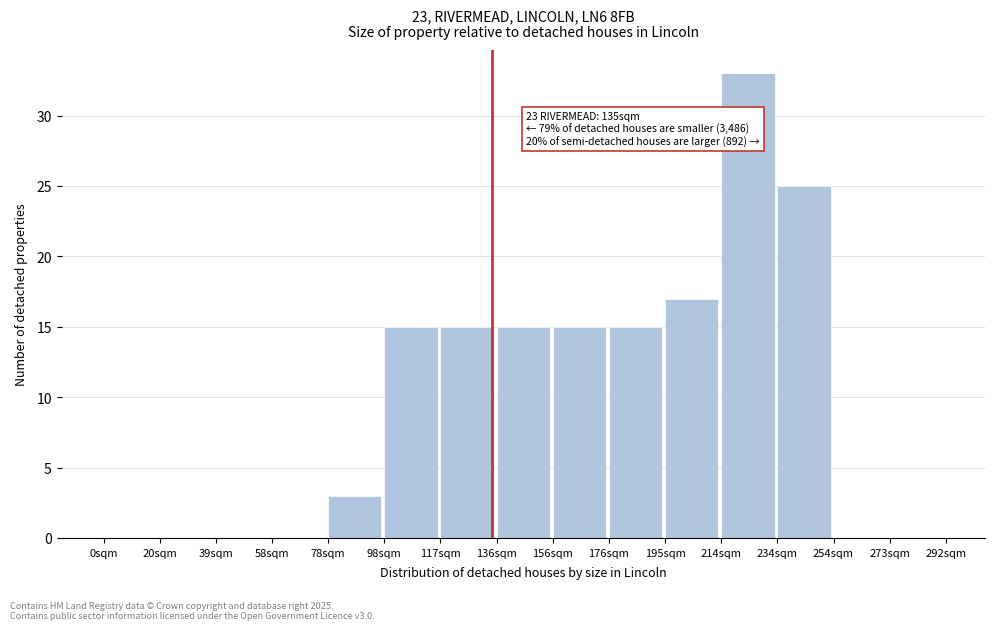

Reading right to left, extract all data points from this chart.

273sqm=0	254sqm=0	234sqm=25	214sqm=33	195sqm=17	176sqm=15	156sqm=15	136sqm=15	117sqm=15	98sqm=15	78sqm=3	58sqm=0	39sqm=0	20sqm=0	0sqm=0